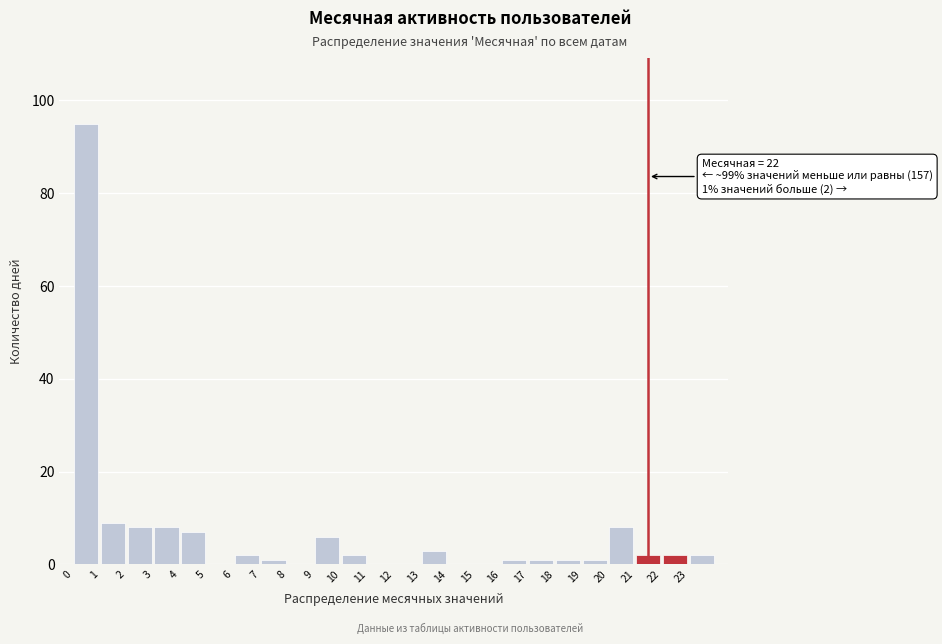

Which range on the x-axis has the tallest bar?

0 to 1